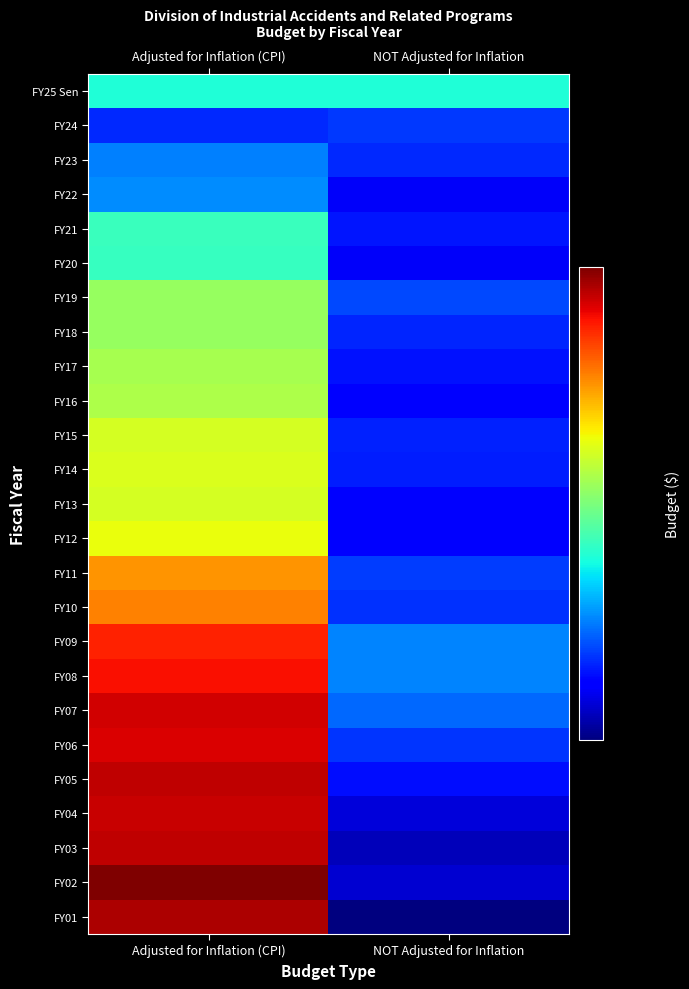

Reading right to left, list all the values displayed in this chart.

FY25 Sen: NOT Adjusted for Inflation=22433922	Adjusted for Inflation (CPI)=22433922
FY24: NOT Adjusted for Inflation=19834322	Adjusted for Inflation (CPI)=19660517
FY23: NOT Adjusted for Inflation=19653688	Adjusted for Inflation (CPI)=20699062
FY22: NOT Adjusted for Inflation=18986940	Adjusted for Inflation (CPI)=20831700
FY21: NOT Adjusted for Inflation=19438736	Adjusted for Inflation (CPI)=22855206
FY20: NOT Adjusted for Inflation=18986939	Adjusted for Inflation (CPI)=22834998
FY19: NOT Adjusted for Inflation=20011806	Adjusted for Inflation (CPI)=24447956
FY18: NOT Adjusted for Inflation=19633943	Adjusted for Inflation (CPI)=24483602
FY17: NOT Adjusted for Inflation=19412000	Adjusted for Inflation (CPI)=24749478
FY16: NOT Adjusted for Inflation=19144105	Adjusted for Inflation (CPI)=24862011
FY15: NOT Adjusted for Inflation=19555204	Adjusted for Inflation (CPI)=25564632
FY14: NOT Adjusted for Inflation=19522205	Adjusted for Inflation (CPI)=25704104
FY13: NOT Adjusted for Inflation=19114446	Adjusted for Inflation (CPI)=25558815
FY12: NOT Adjusted for Inflation=19106544	Adjusted for Inflation (CPI)=25978841
FY11: NOT Adjusted for Inflation=19906544	Adjusted for Inflation (CPI)=27861488
FY10: NOT Adjusted for Inflation=19766249	Adjusted for Inflation (CPI)=28213935
FY09: NOT Adjusted for Inflation=20761159	Adjusted for Inflation (CPI)=29925725
FY08: NOT Adjusted for Inflation=20735488	Adjusted for Inflation (CPI)=30307309
FY07: NOT Adjusted for Inflation=20406316	Adjusted for Inflation (CPI)=30932657
FY06: NOT Adjusted for Inflation=19788445	Adjusted for Inflation (CPI)=30775632
FY05: NOT Adjusted for Inflation=19335439	Adjusted for Inflation (CPI)=31207076
FY04: NOT Adjusted for Inflation=18698357	Adjusted for Inflation (CPI)=31085572
FY03: NOT Adjusted for Inflation=18382631	Adjusted for Inflation (CPI)=31234796
FY02: NOT Adjusted for Inflation=18597548	Adjusted for Inflation (CPI)=32296117
FY01: NOT Adjusted for Inflation=17815834	Adjusted for Inflation (CPI)=31486455